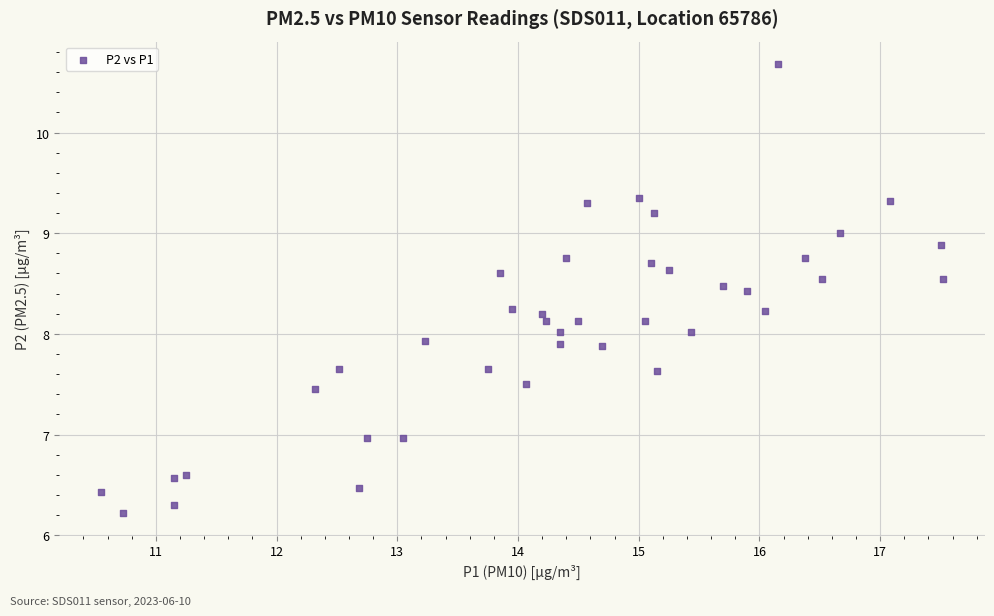

What is the range of X values (max minus min)?

7.0